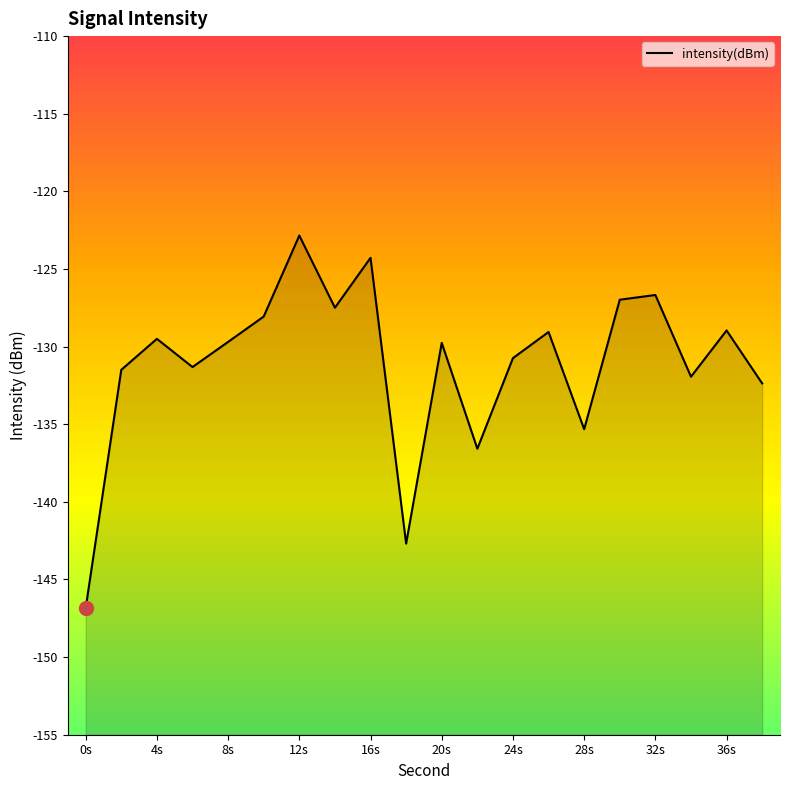

The chart shows a value of -57.7 at 4s. True or false?

False